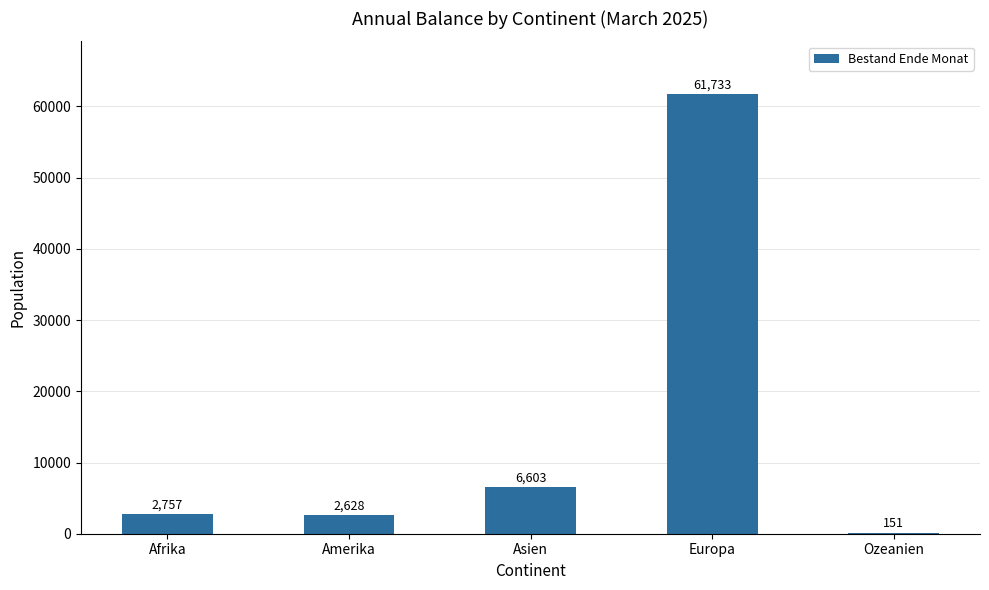

How many distinct data groups are displayed?

1